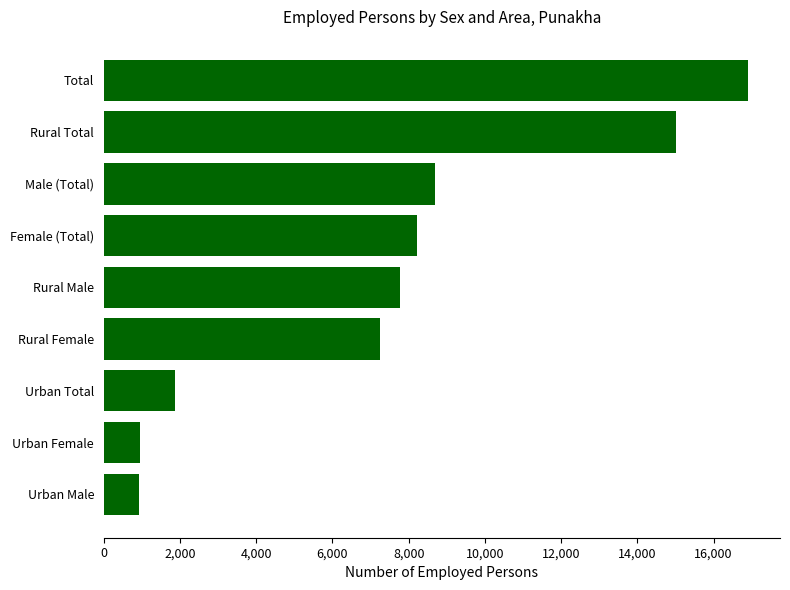

What is the difference between the second highest and minimum values?

14103